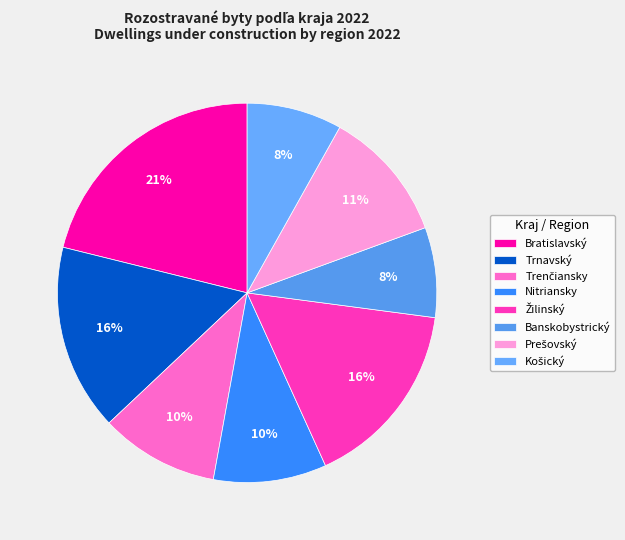

Does Žilinský account for over 50% of the chart?

No